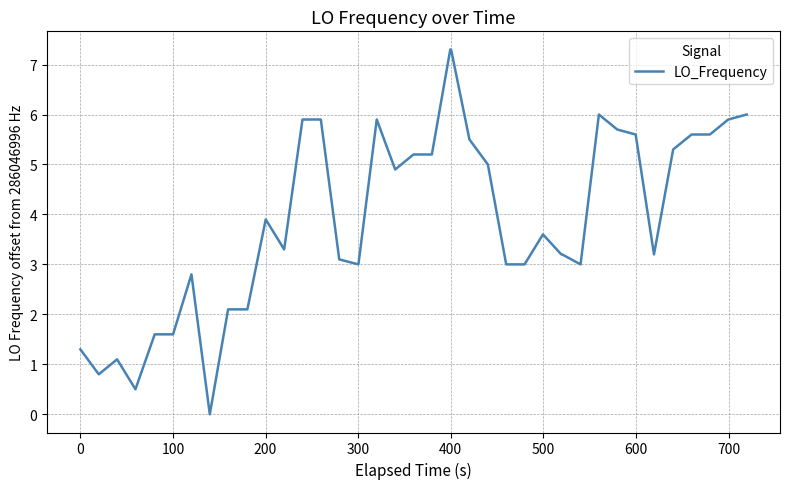

What is the greatest value displayed?

7.3